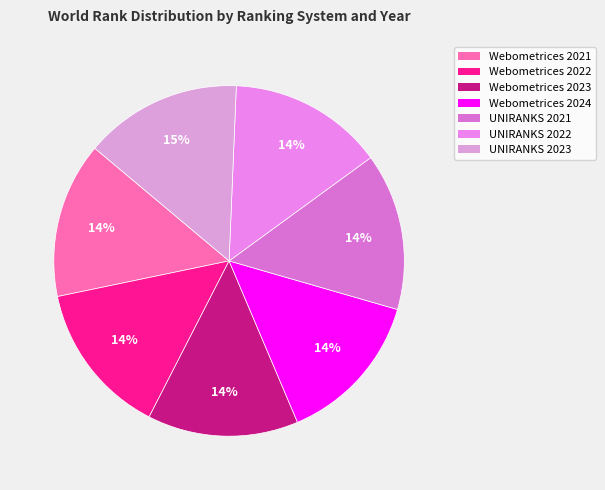

Count the number of slices in the pie.

7